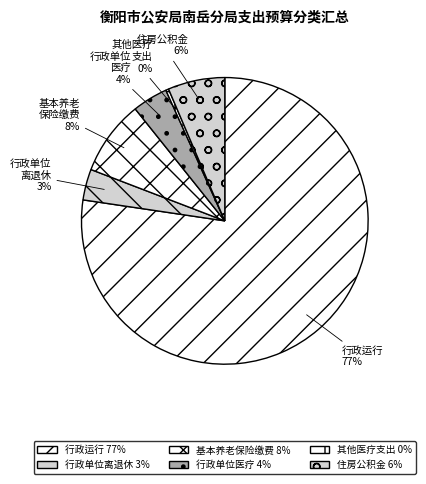

What is the largest slice in the pie chart?

行政运行